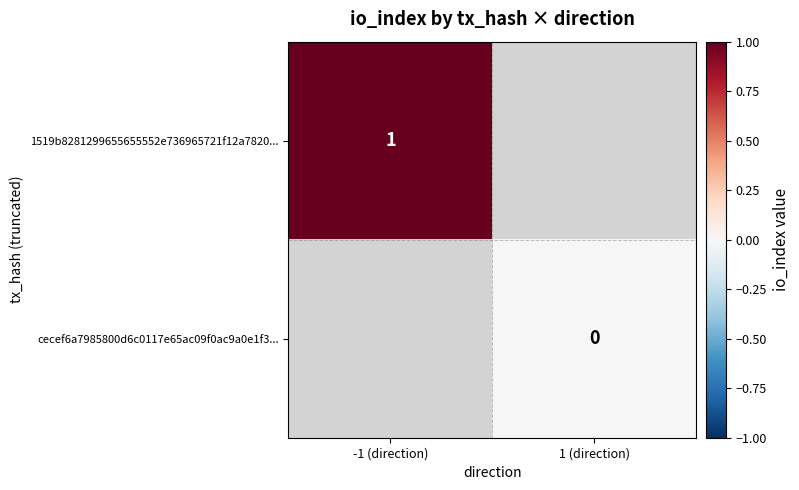

True or false: 1519b8281299655655552e736965721f12a7820... has a value of 1 at -1 (direction).

True